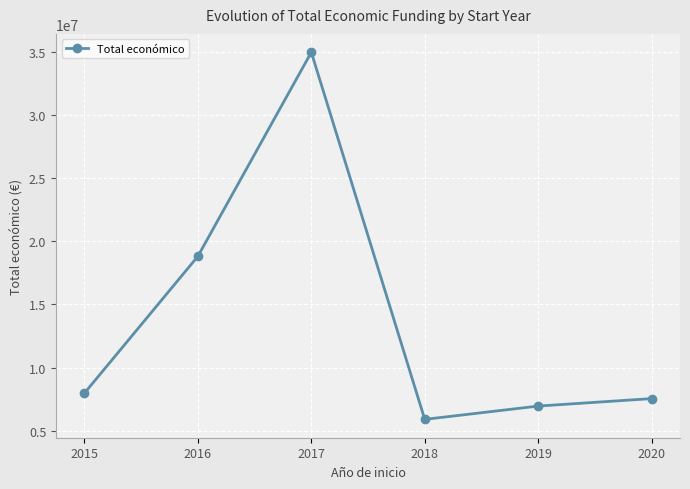

True or false: there are more than 0 points higher than both neighbors.

True